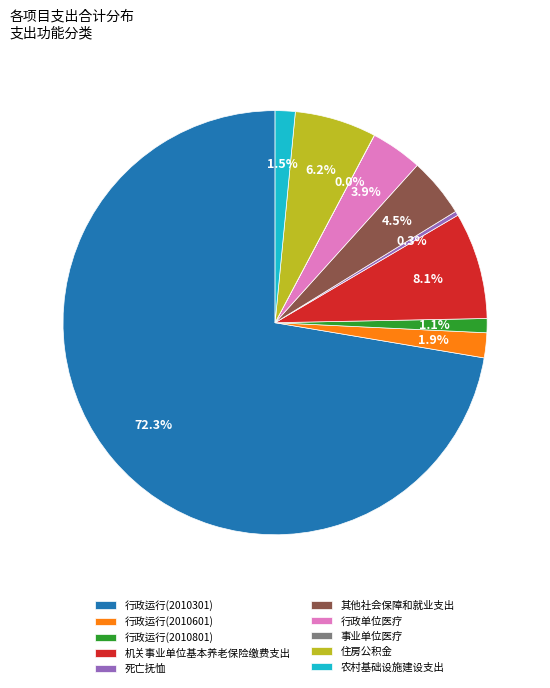

Which slice represents more than half of the pie?

行政运行(2010301)